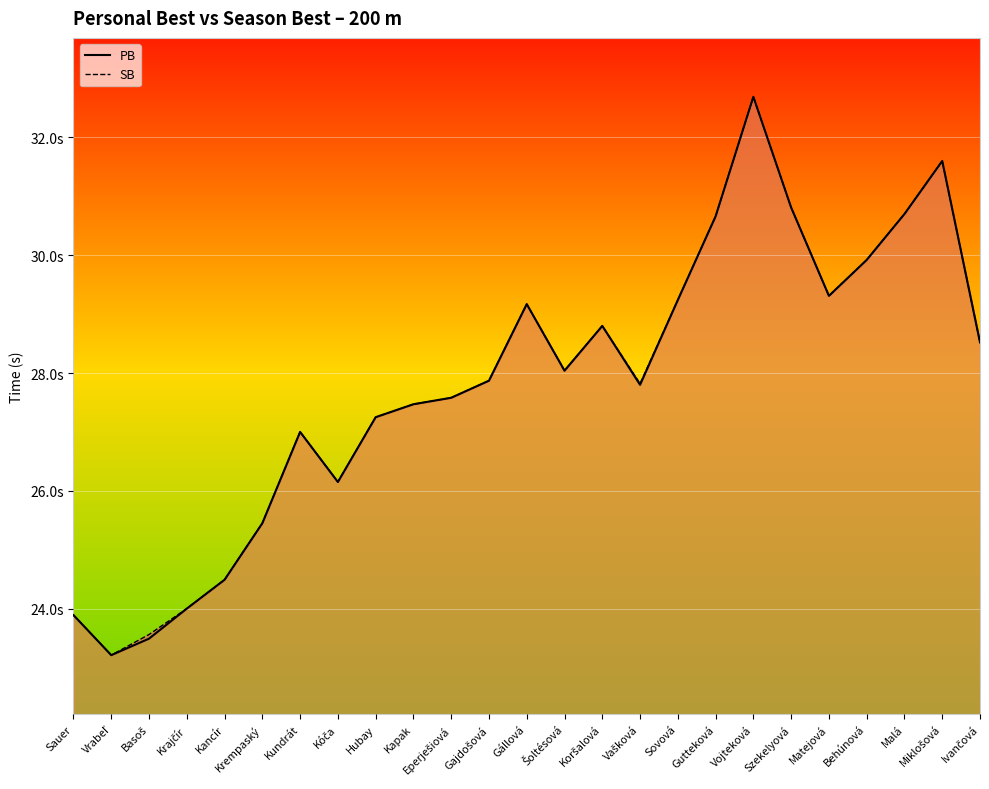

Reading left to right, list all the values displayed in this chart.

PB: 23.9	23.2	23.5	24.0	24.5	25.4	27.0	26.1	27.2	27.5	27.6	27.9	29.2	28.0	28.8	27.8	29.2	30.7	32.7	30.8	29.3	29.9	30.7	31.6	28.5
SB: 23.9	23.2	23.6	24.0	24.5	25.4	27.0	26.1	27.2	27.5	27.6	27.9	29.2	28.0	28.8	27.8	29.2	30.7	32.7	30.8	29.3	29.9	30.7	31.6	28.5